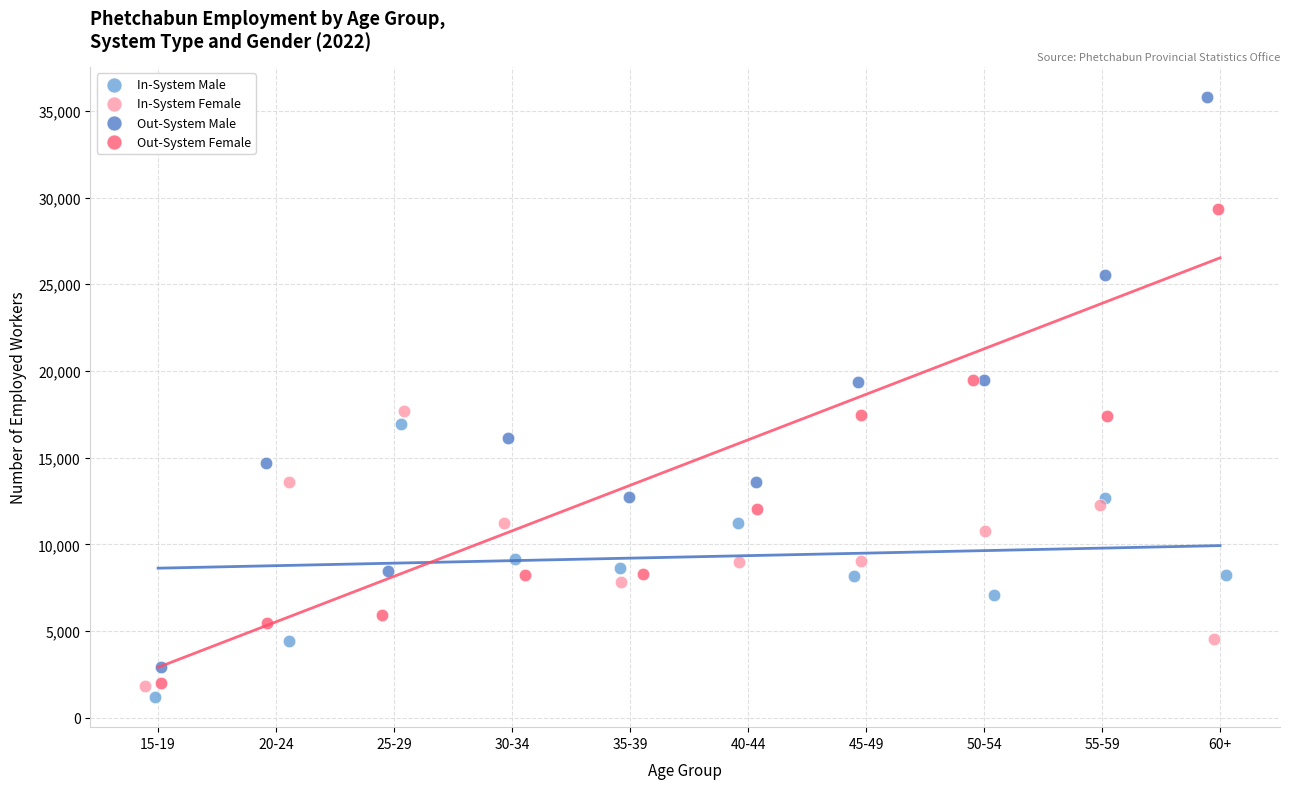

Which series contains the highest Y value?

Out-System Male